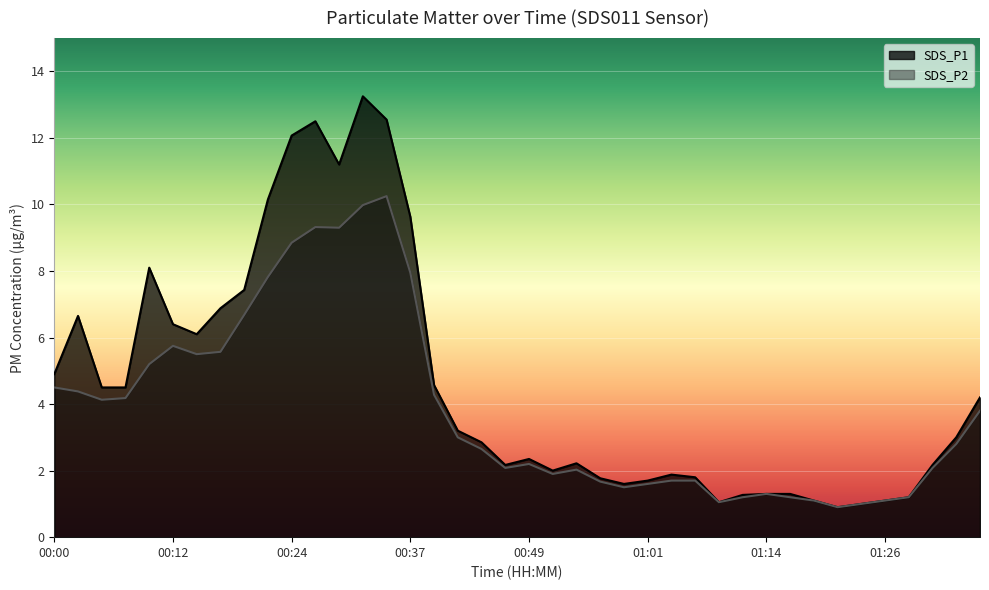

What is the total value across all series at 01:01?

3.3